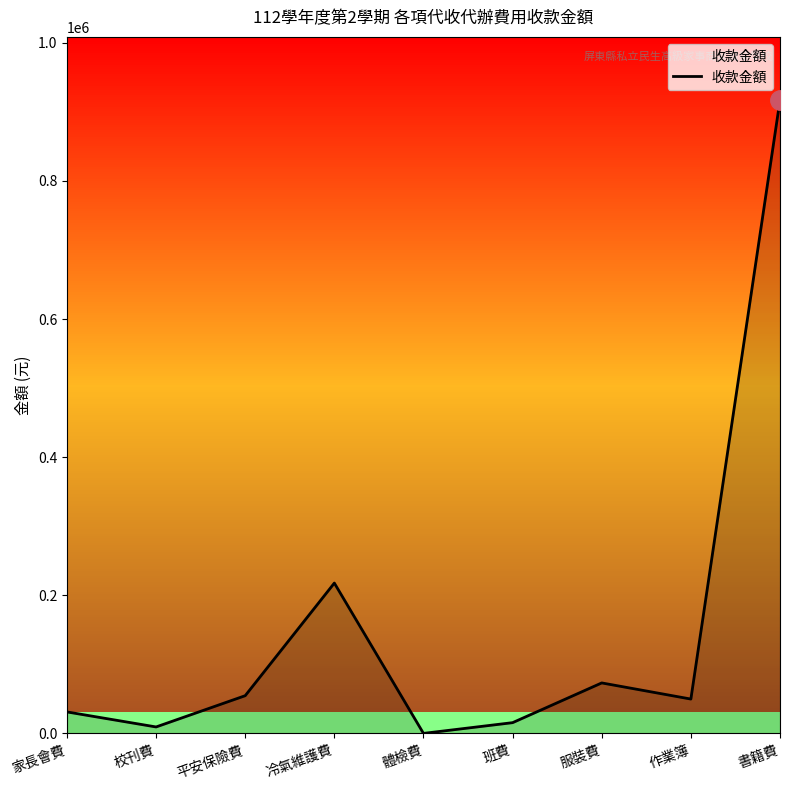

What position from the right is 班費?

4